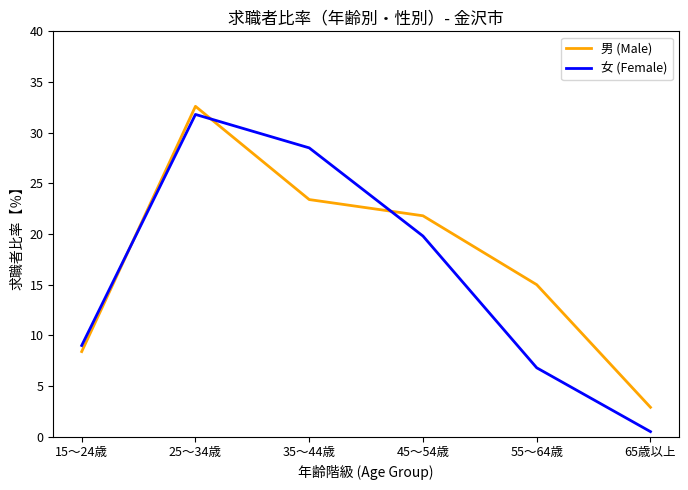

What is the difference between the maximum and minimum values in the 女 (Female) series?

31.3